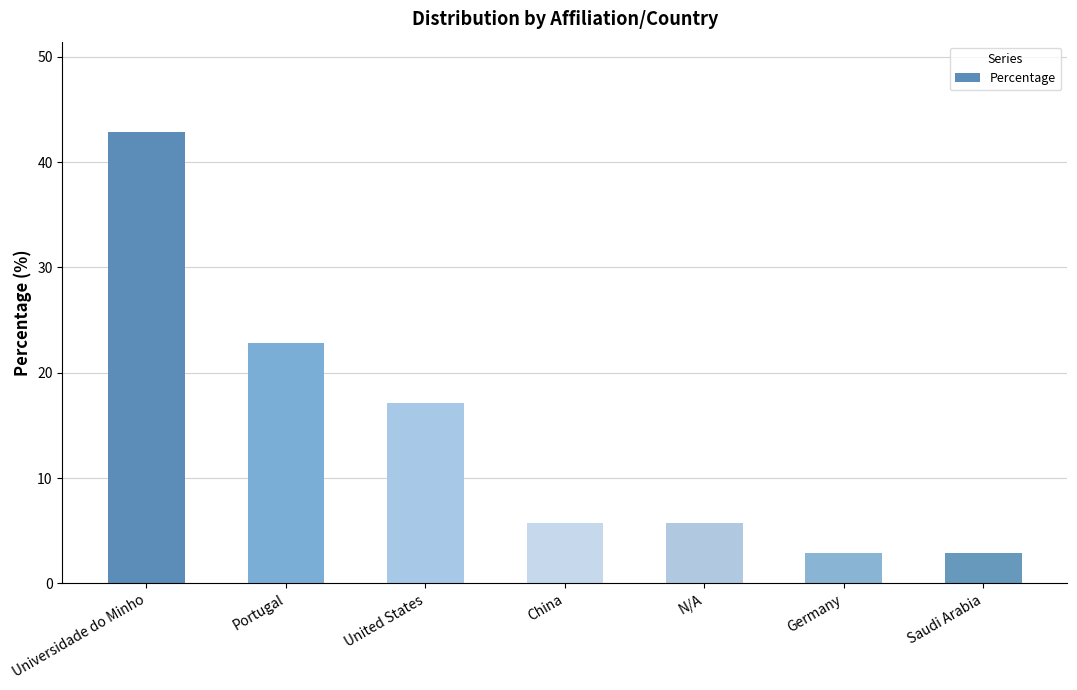

What is the average value?

14.3